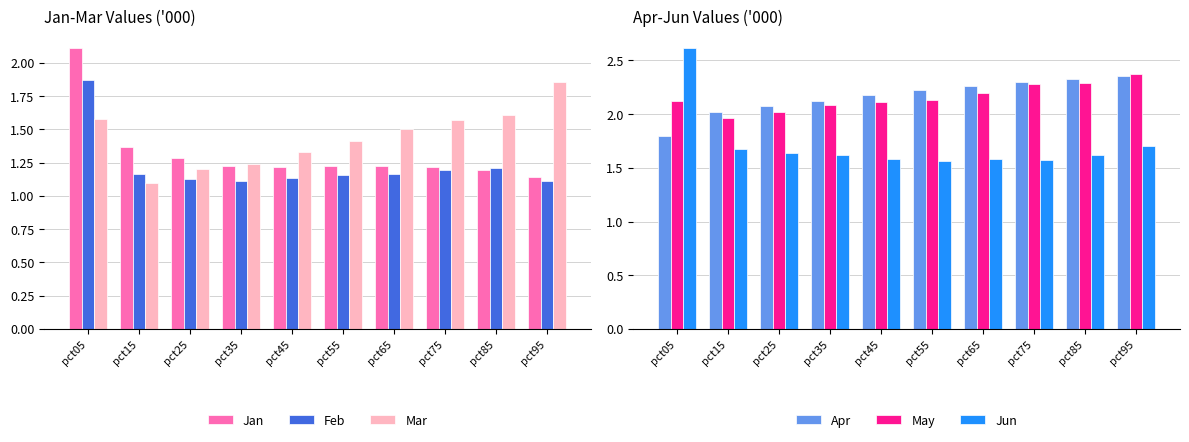

What is the sum of all Jan values?

13.2